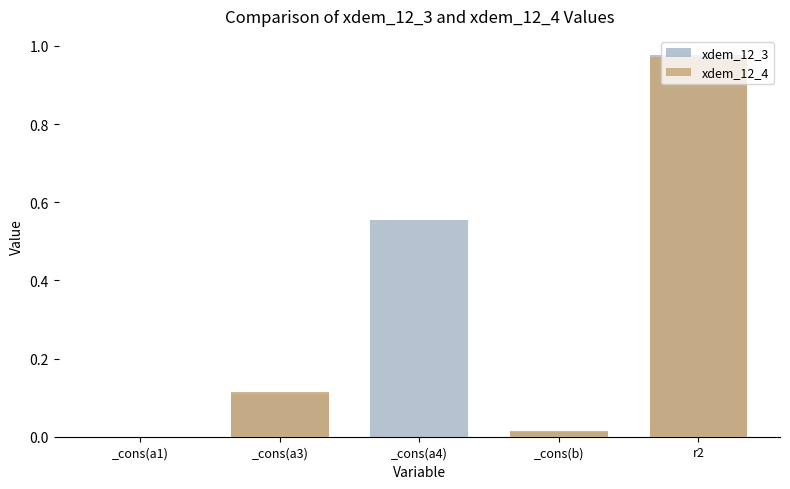

At which category does the chart reach its minimum across all series?

_cons(a1)